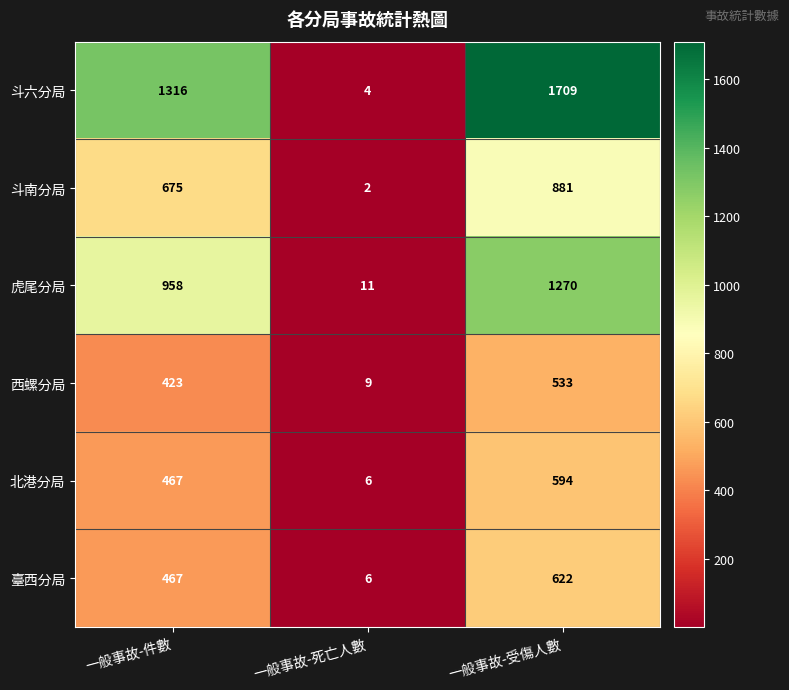

Which series has the largest range (max minus min)?

斗六分局